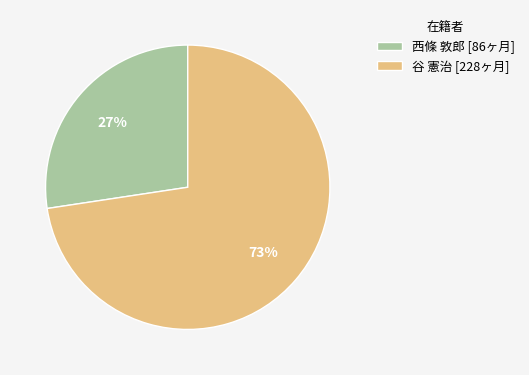

To the nearest percent, what is the average slice percentage?

50%